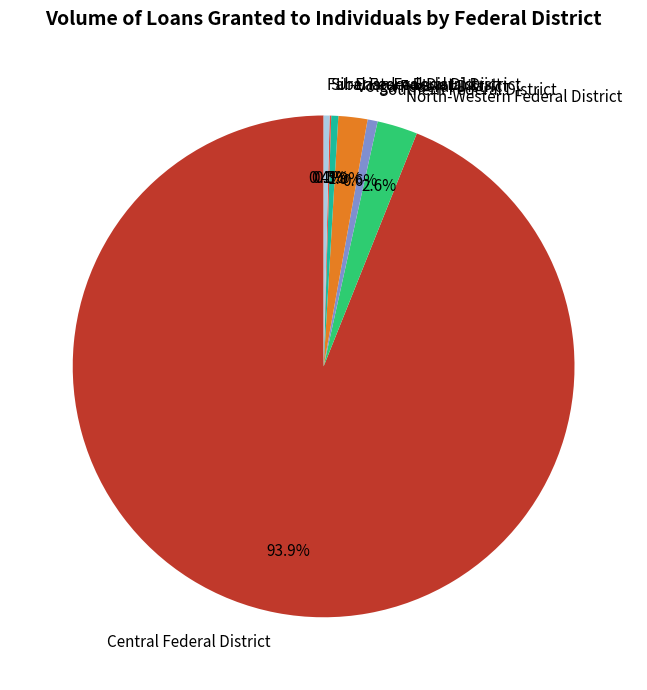

Which category has the biggest portion of the pie?

Central Federal District